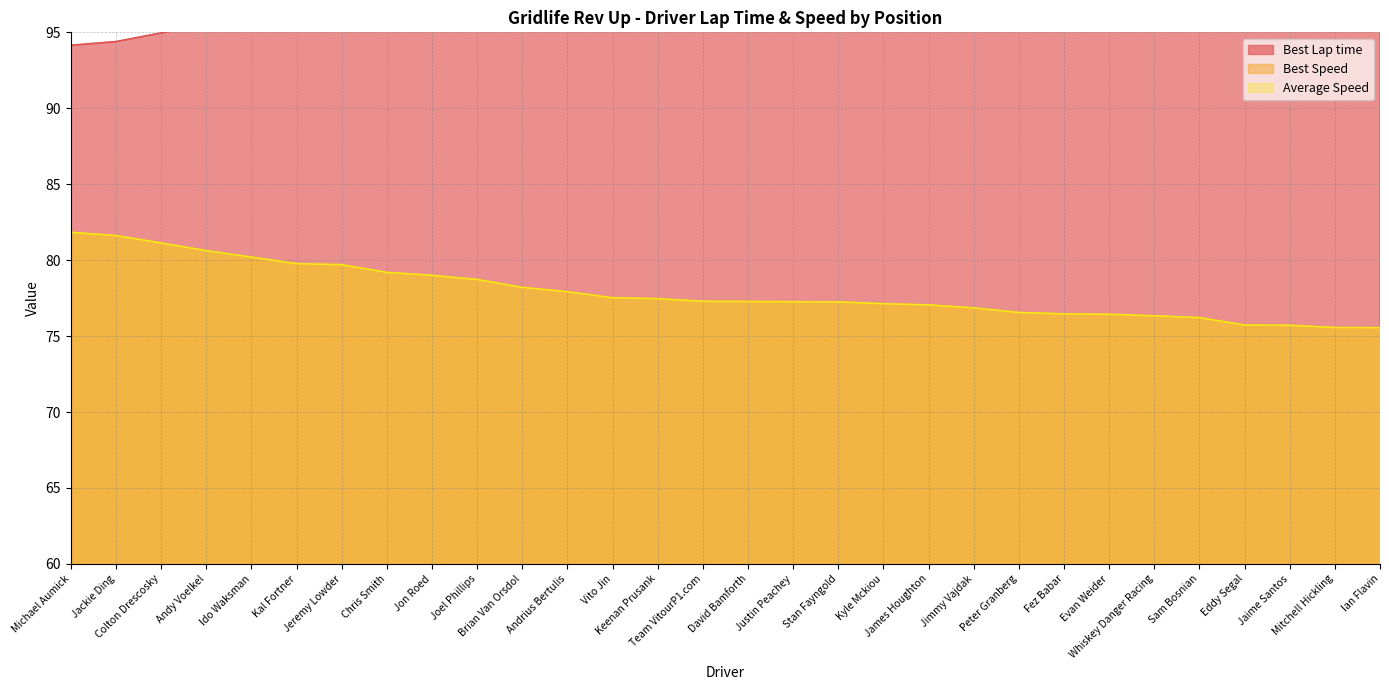

What is the sum of all Average Speed values?

2337.6